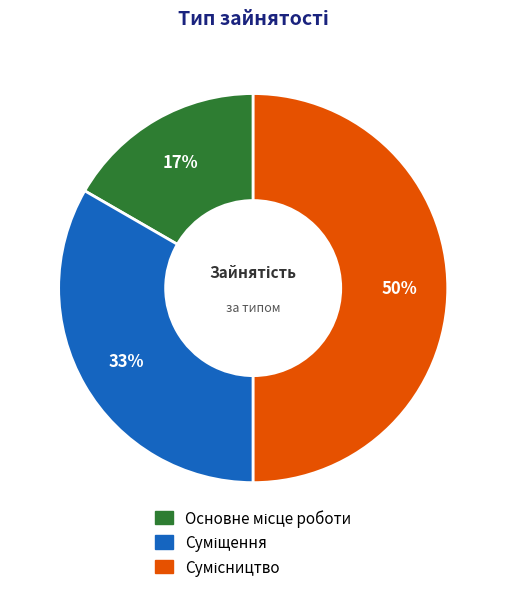

How many slices are in this pie chart?

3